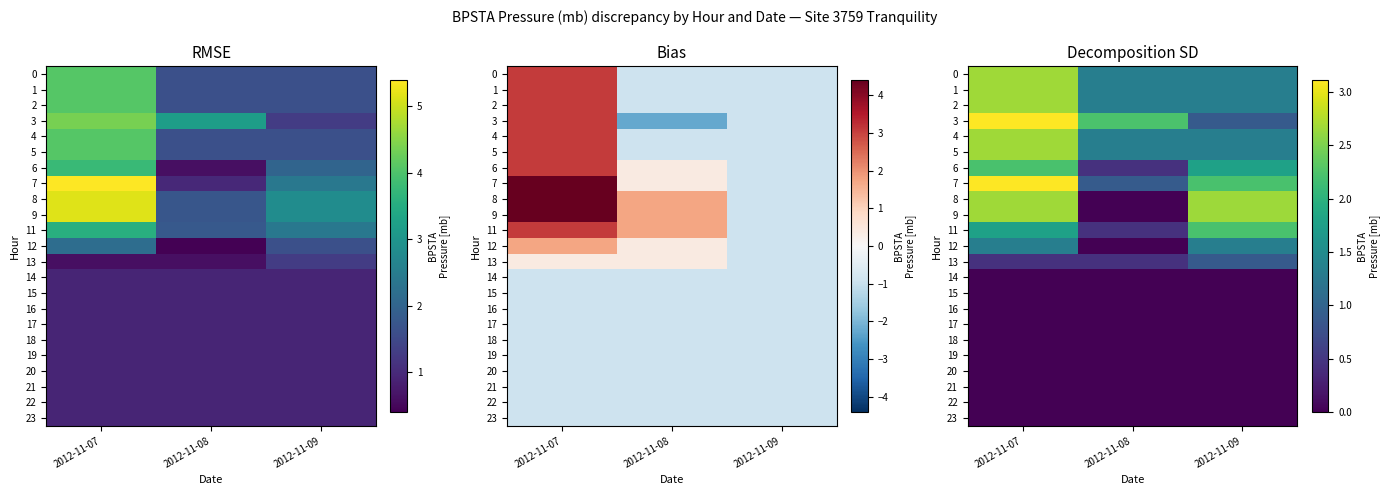

What is the maximum value for 4?

2.7